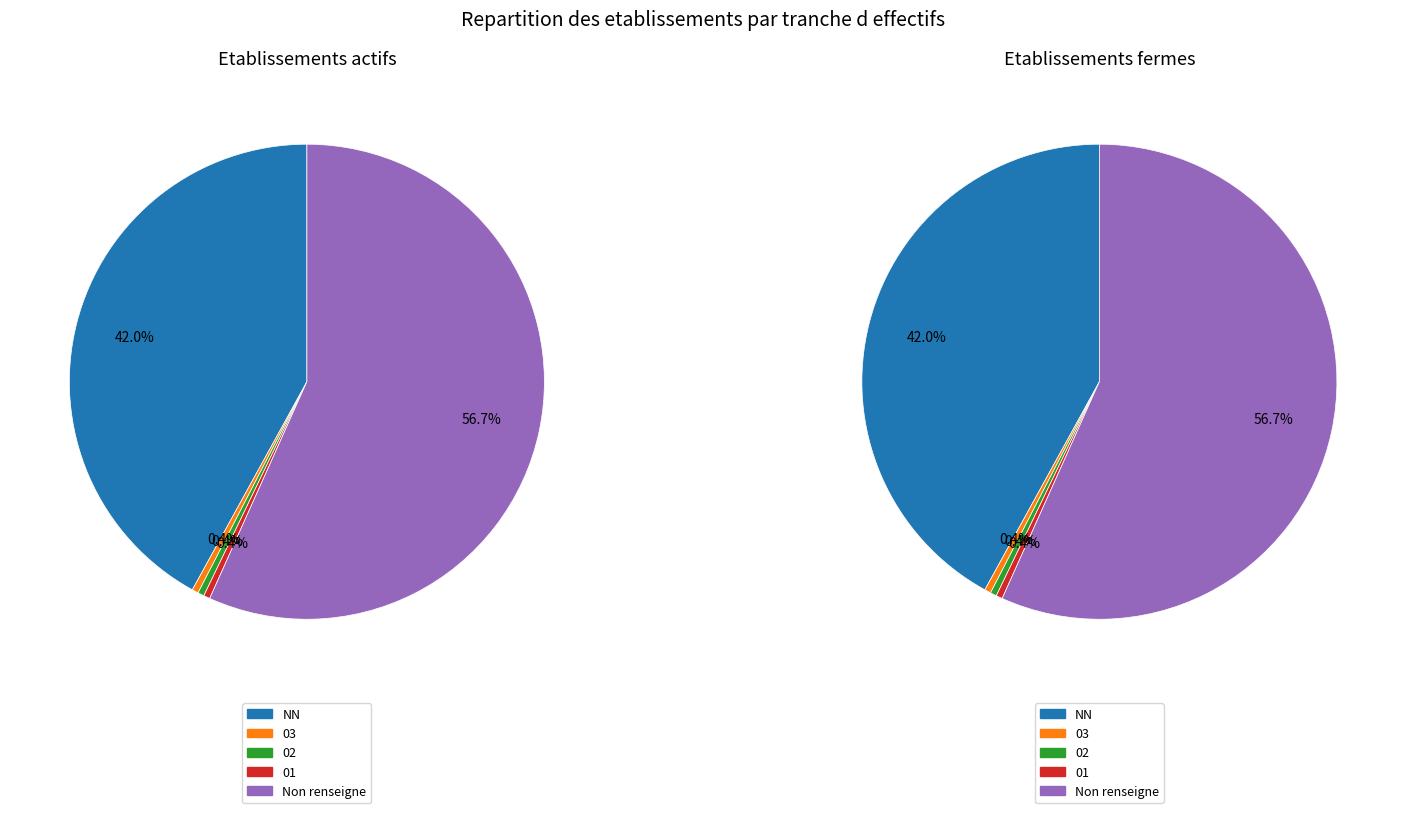

Is there any slice that represents more than half of the pie?

Yes